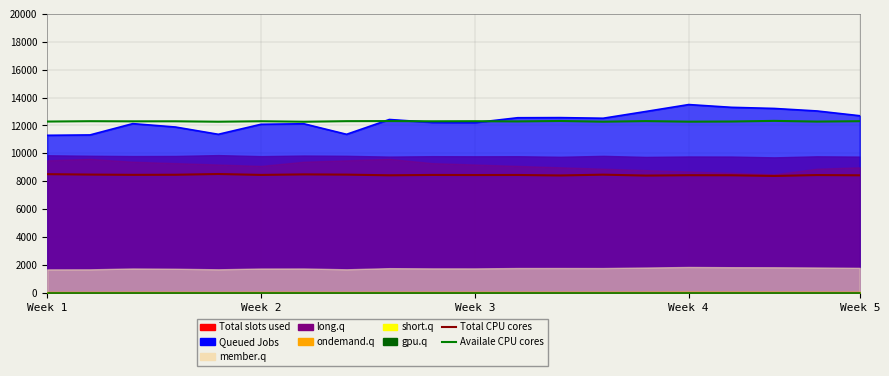

Where is the first local maximum for Availale CPU cores?

Week 2